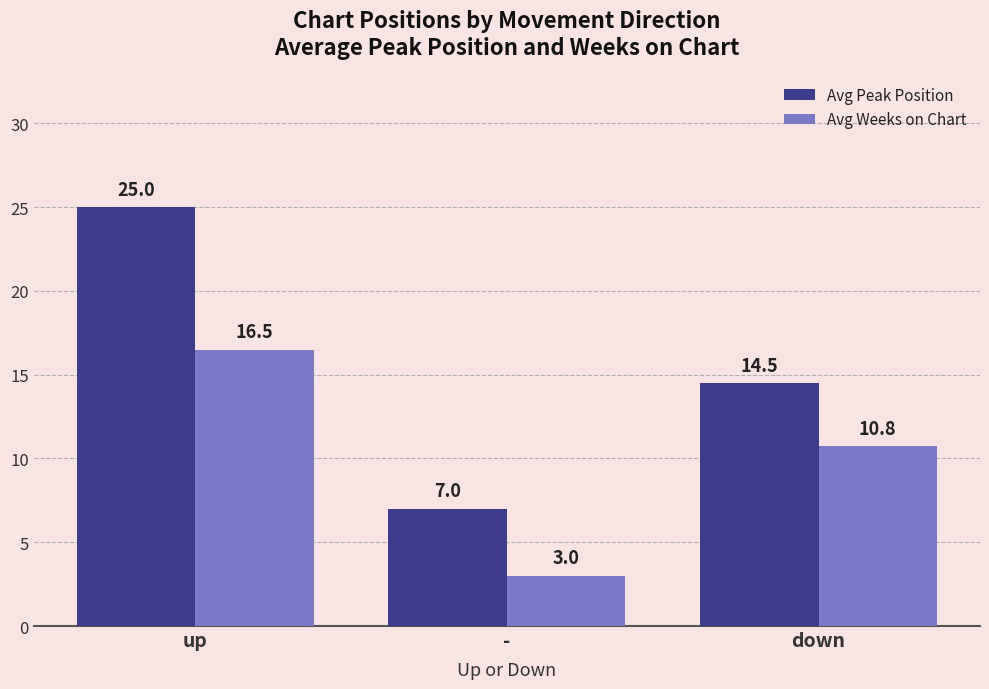

What is the spread (max minus min) of values at -?

4.0